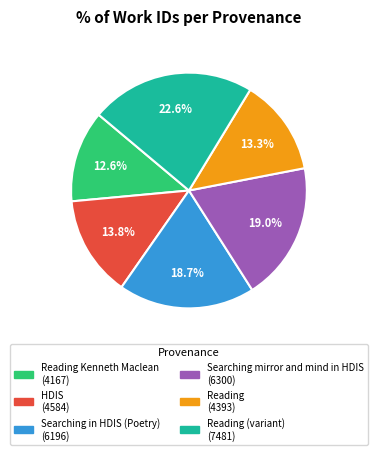

Does any single category account for the majority?

No